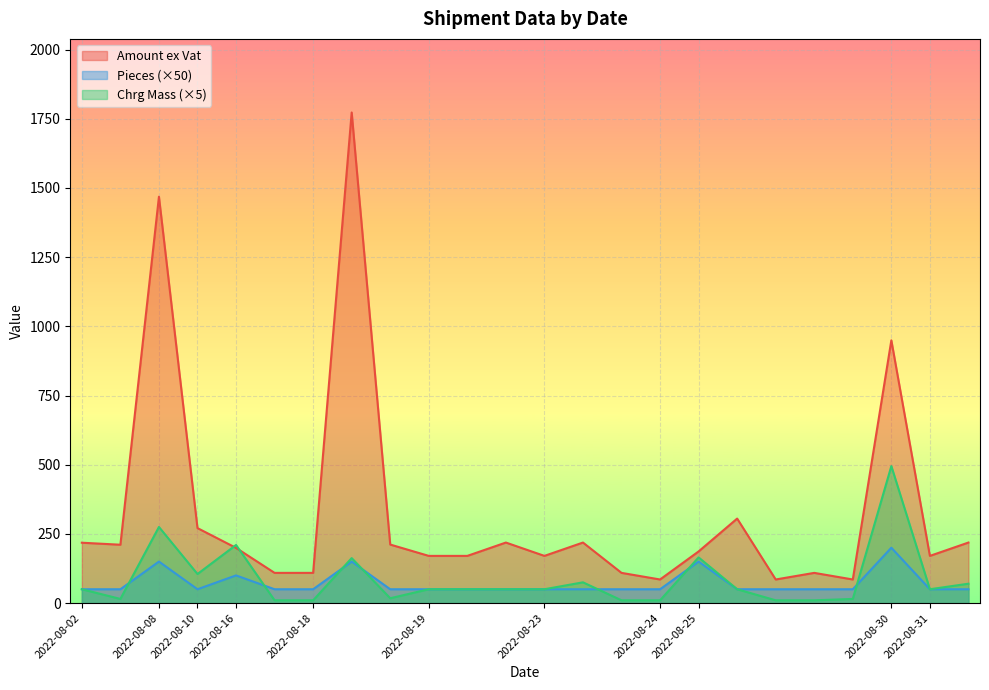

Which series has the largest total across all categories?

Amount ex Vat